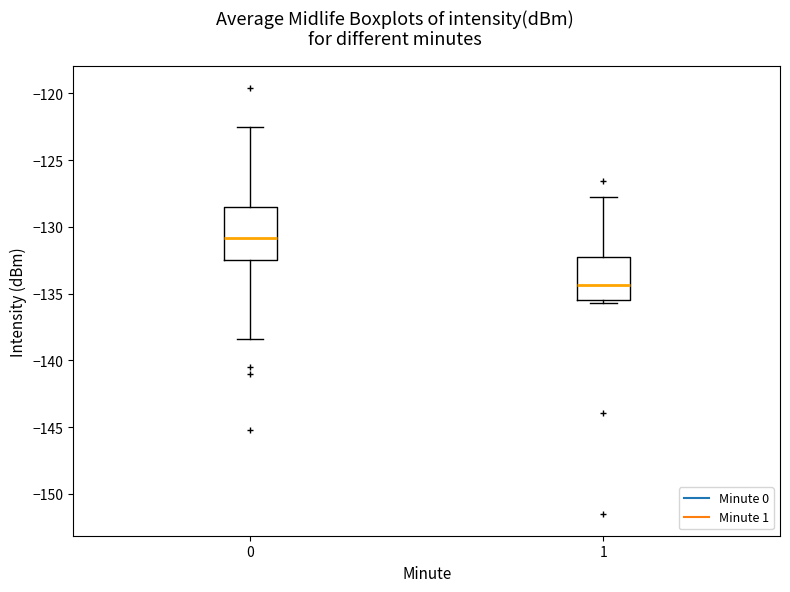

Which box is the tallest, from its lower edge to its upper edge?

0